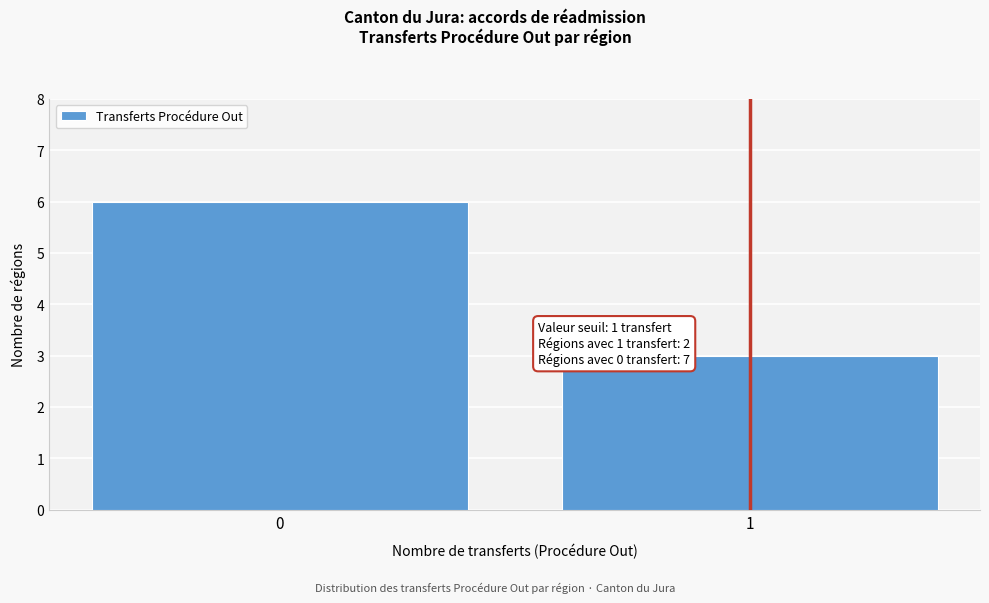

Reading right to left, list all the values displayed in this chart.

3	6